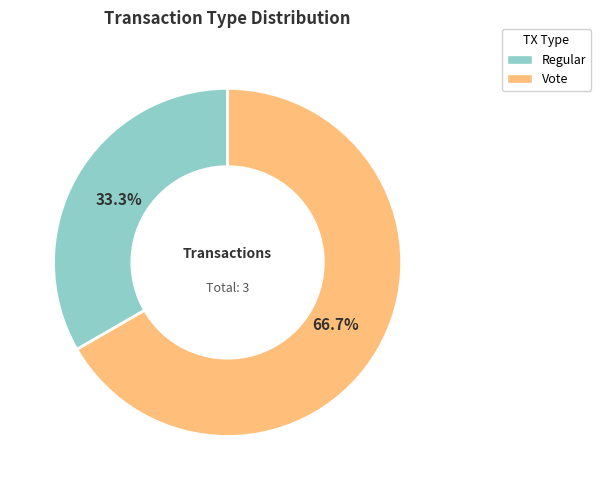

Between Vote and Regular, which is larger?

Vote